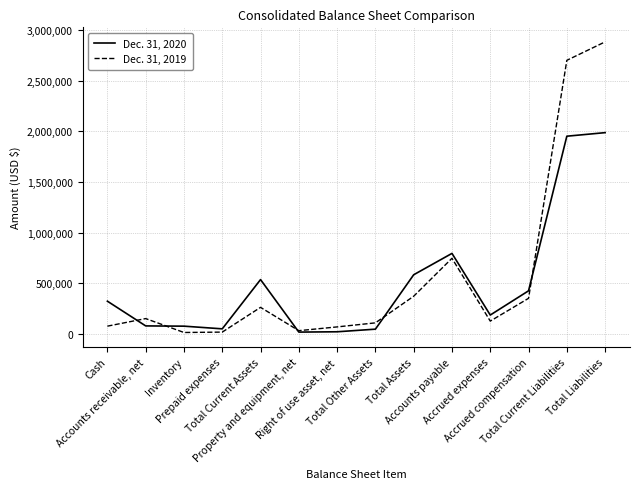

What is the maximum value shown in the chart?

2881250